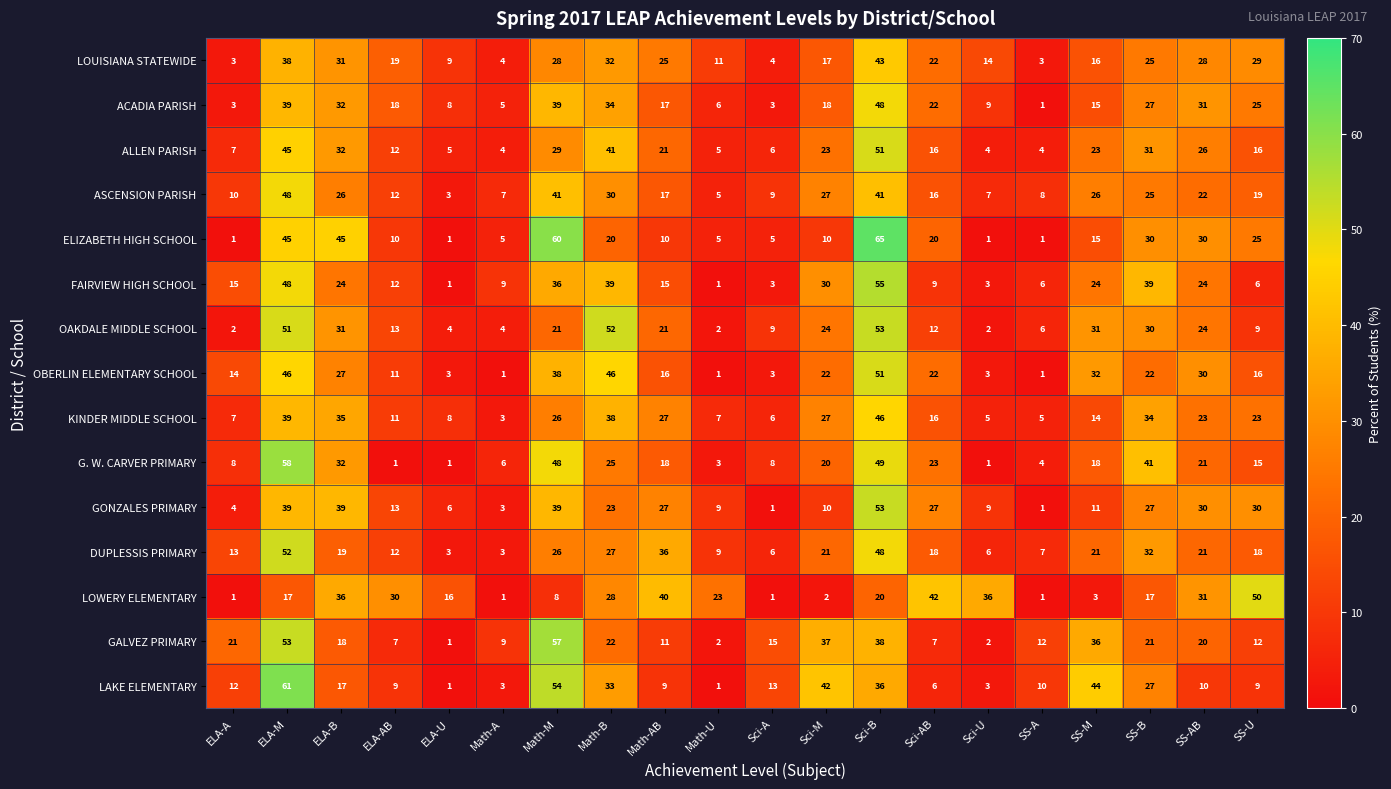

The value of GALVEZ PRIMARY at Math-U is 4. True or false?

False